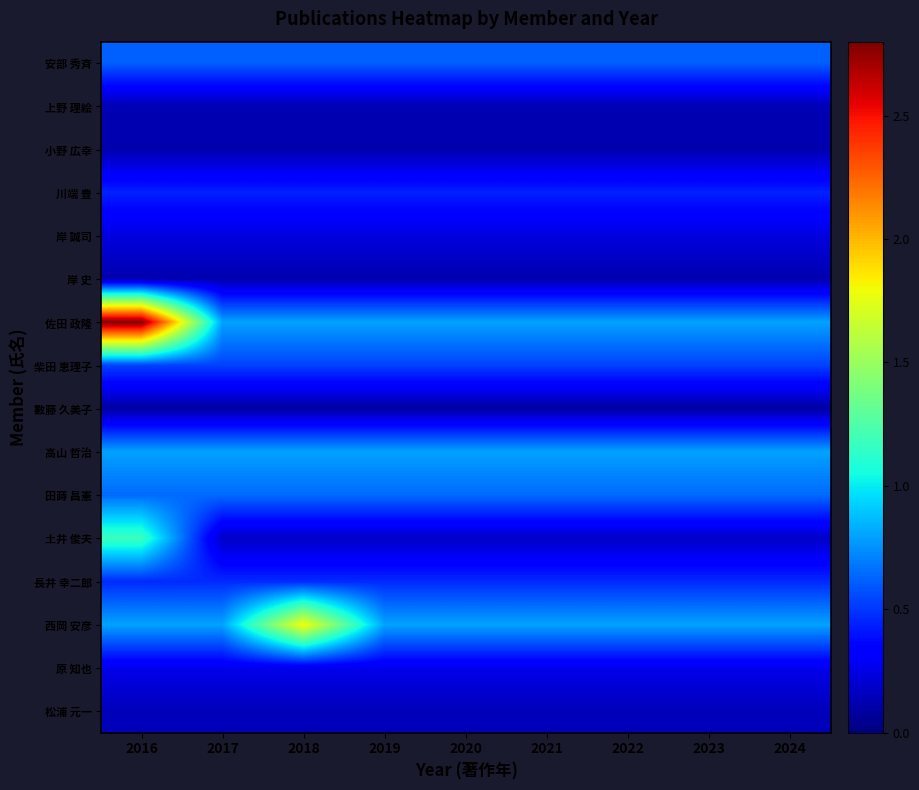

At which category is the sum across all series the highest?

2016